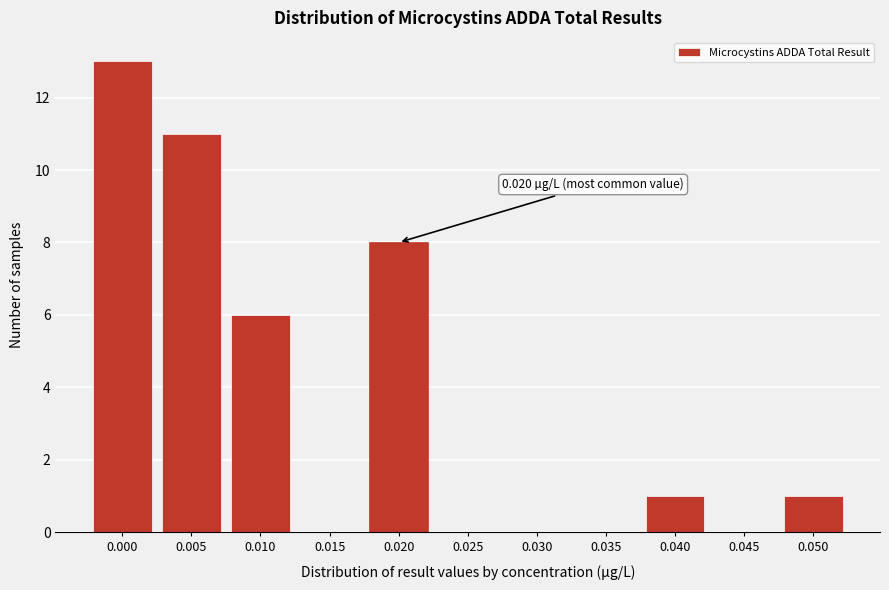

Reading left to right, extract all data points from this chart.

0.000=13	0.005=11	0.010=6	0.015=0	0.020=8	0.025=0	0.030=0	0.035=0	0.040=1	0.045=0	0.050=1